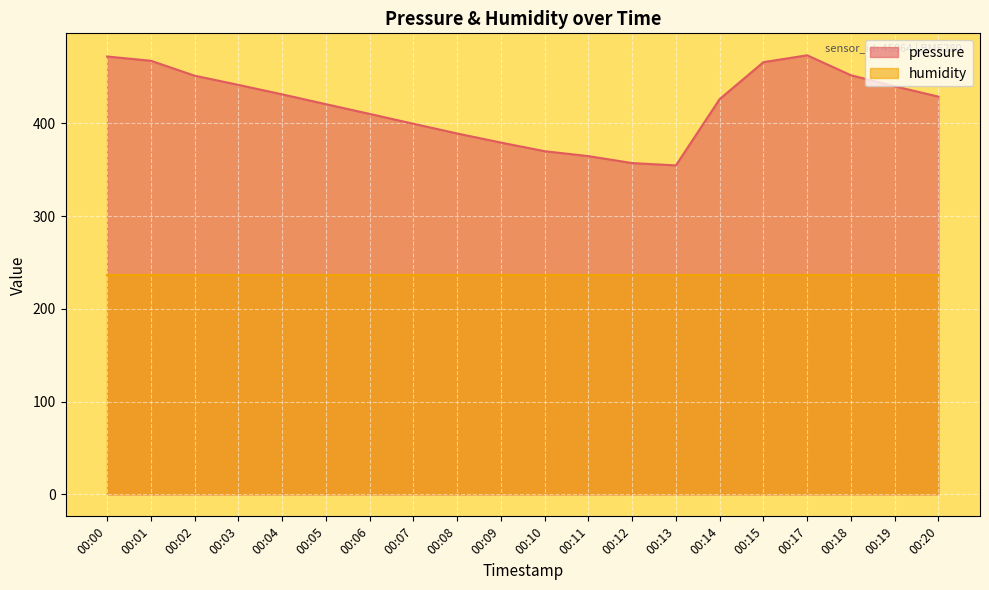

What is the change in value from 00:05 to 00:15?

+45.3